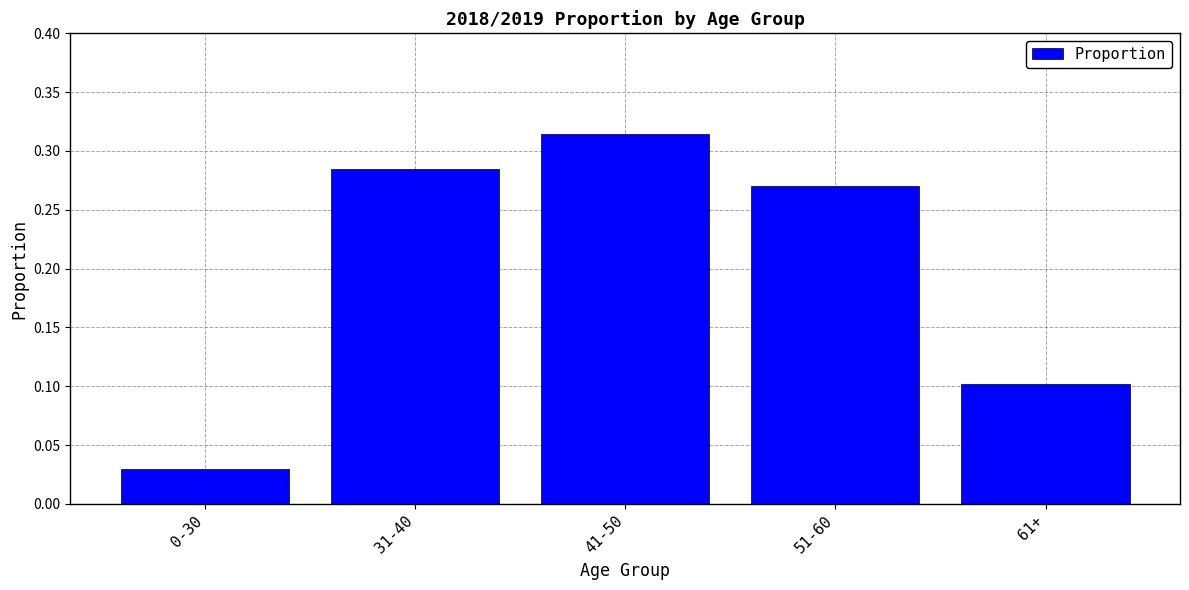

What is the label of the 3rd bar from the right?

41-50